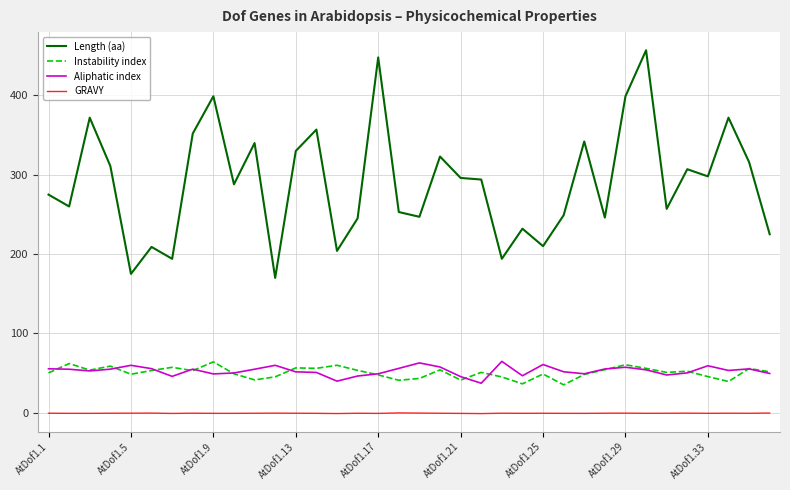

What is the difference between the maximum and second lowest values in the Length (aa) series?

282.0